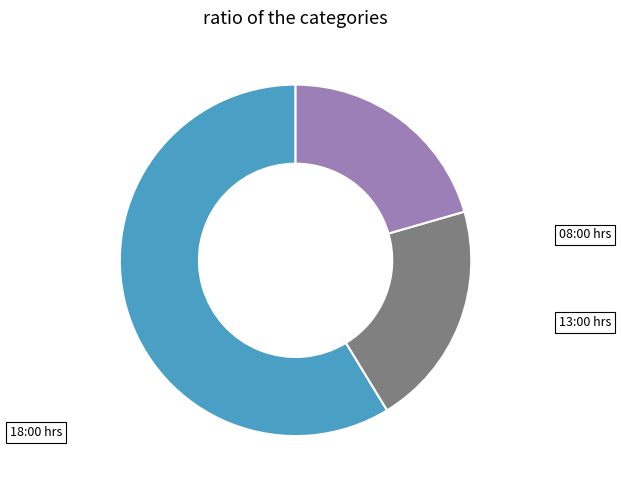

Does any single category account for the majority?

Yes